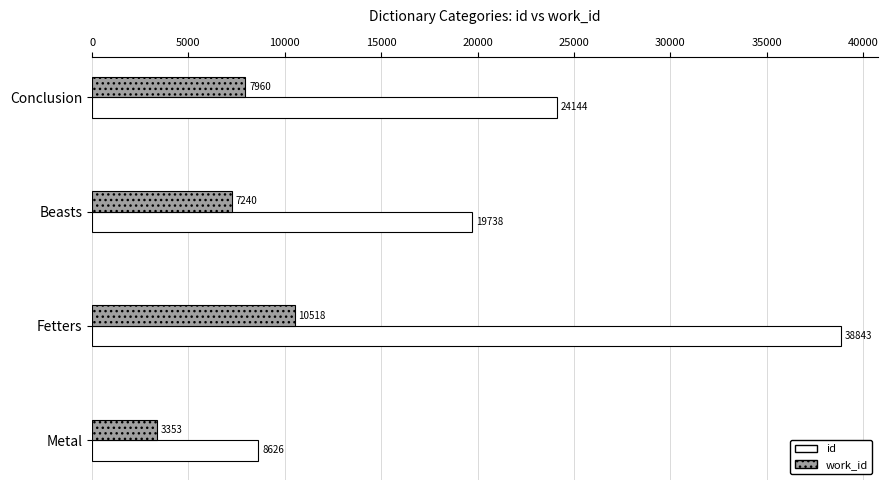

What is the difference between the maximum and minimum values in the id series?

30217